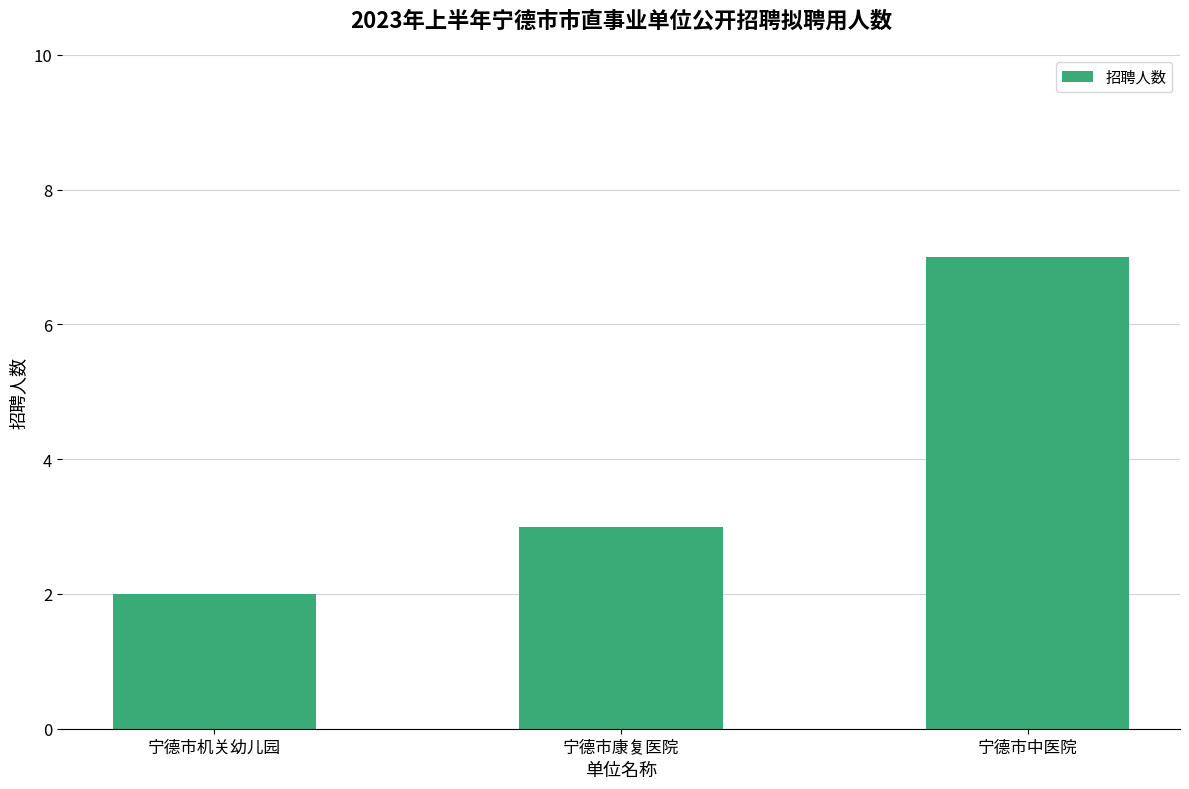

Reading left to right, what are all the values shown in this chart?

宁德市机关幼儿园=2	宁德市康复医院=3	宁德市中医院=7